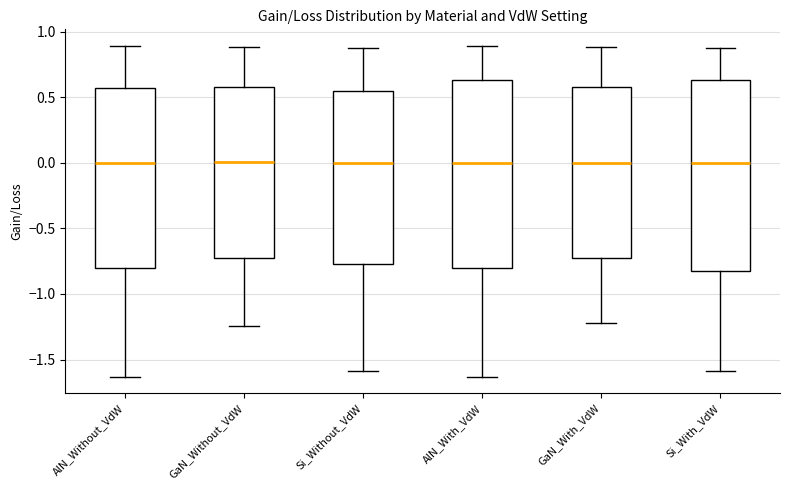

Reading left to right, transcribe this box plot: for each box, give where its median line is, the range the box spans, and where its two whiskers end, as read against the y-axis. The values are not printed on the chart, so give them approximately, as read against the axis.

AlN_Without_VdW: median 0.00, box -0.80 to 0.55, whiskers -1.65 to 0.90
GaN_Without_VdW: median 0.00, box -0.75 to 0.55, whiskers -1.25 to 0.90
Si_Without_VdW: median 0.00, box -0.75 to 0.55, whiskers -1.60 to 0.85
AlN_With_VdW: median 0.00, box -0.80 to 0.65, whiskers -1.65 to 0.90
GaN_With_VdW: median 0.00, box -0.75 to 0.60, whiskers -1.20 to 0.90
Si_With_VdW: median 0.00, box -0.85 to 0.65, whiskers -1.60 to 0.85